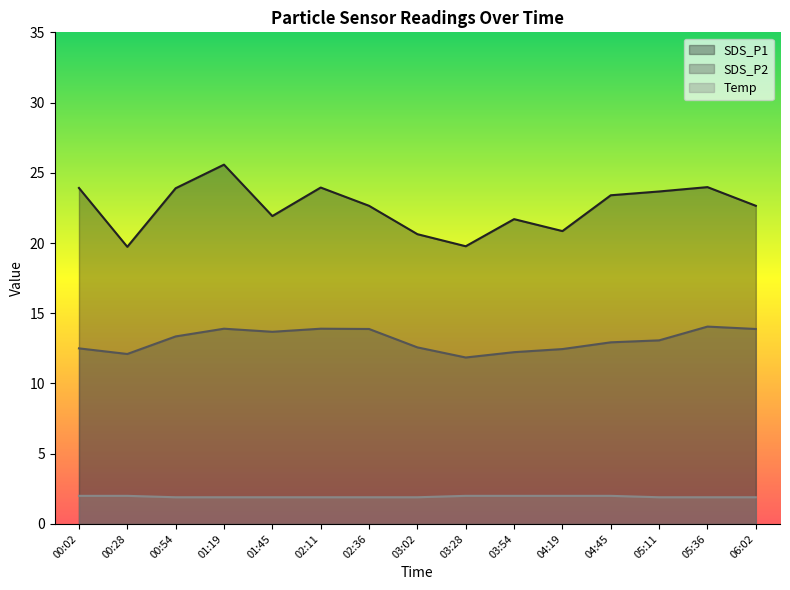

True or false: Temp has a value of 1.9 at 03:02.

True